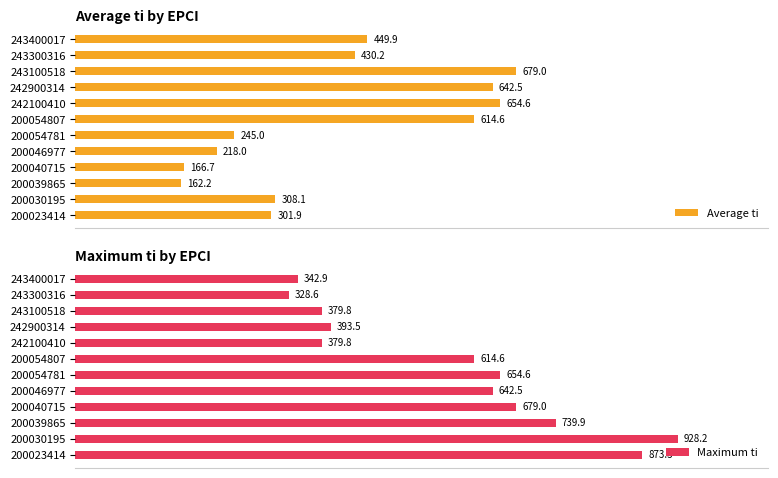

How many categories are shown in the chart?

12